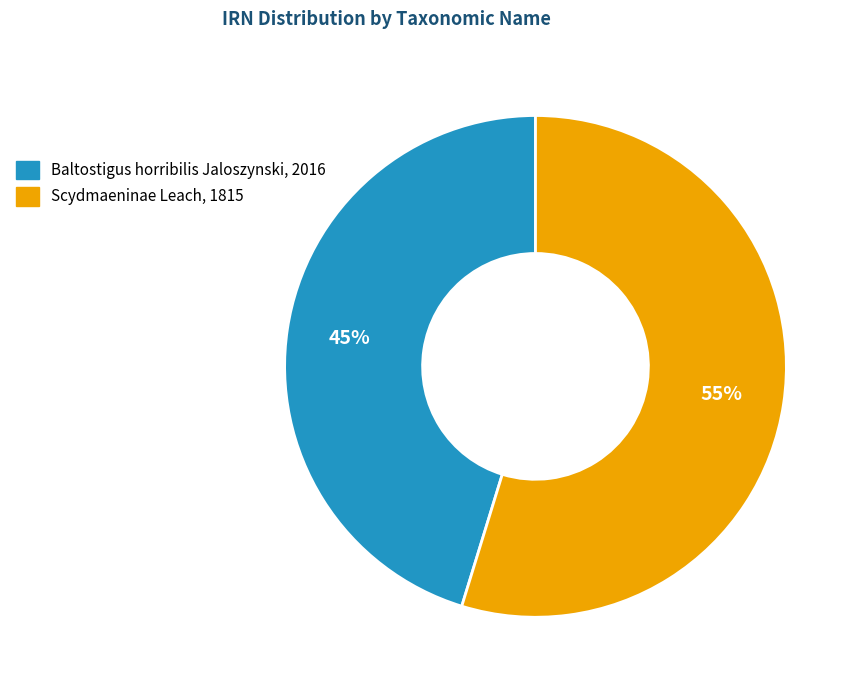

Rank the categories by value from highest to lowest.

Scydmaeninae Leach, 1815, Baltostigus horribilis Jaloszynski, 2016